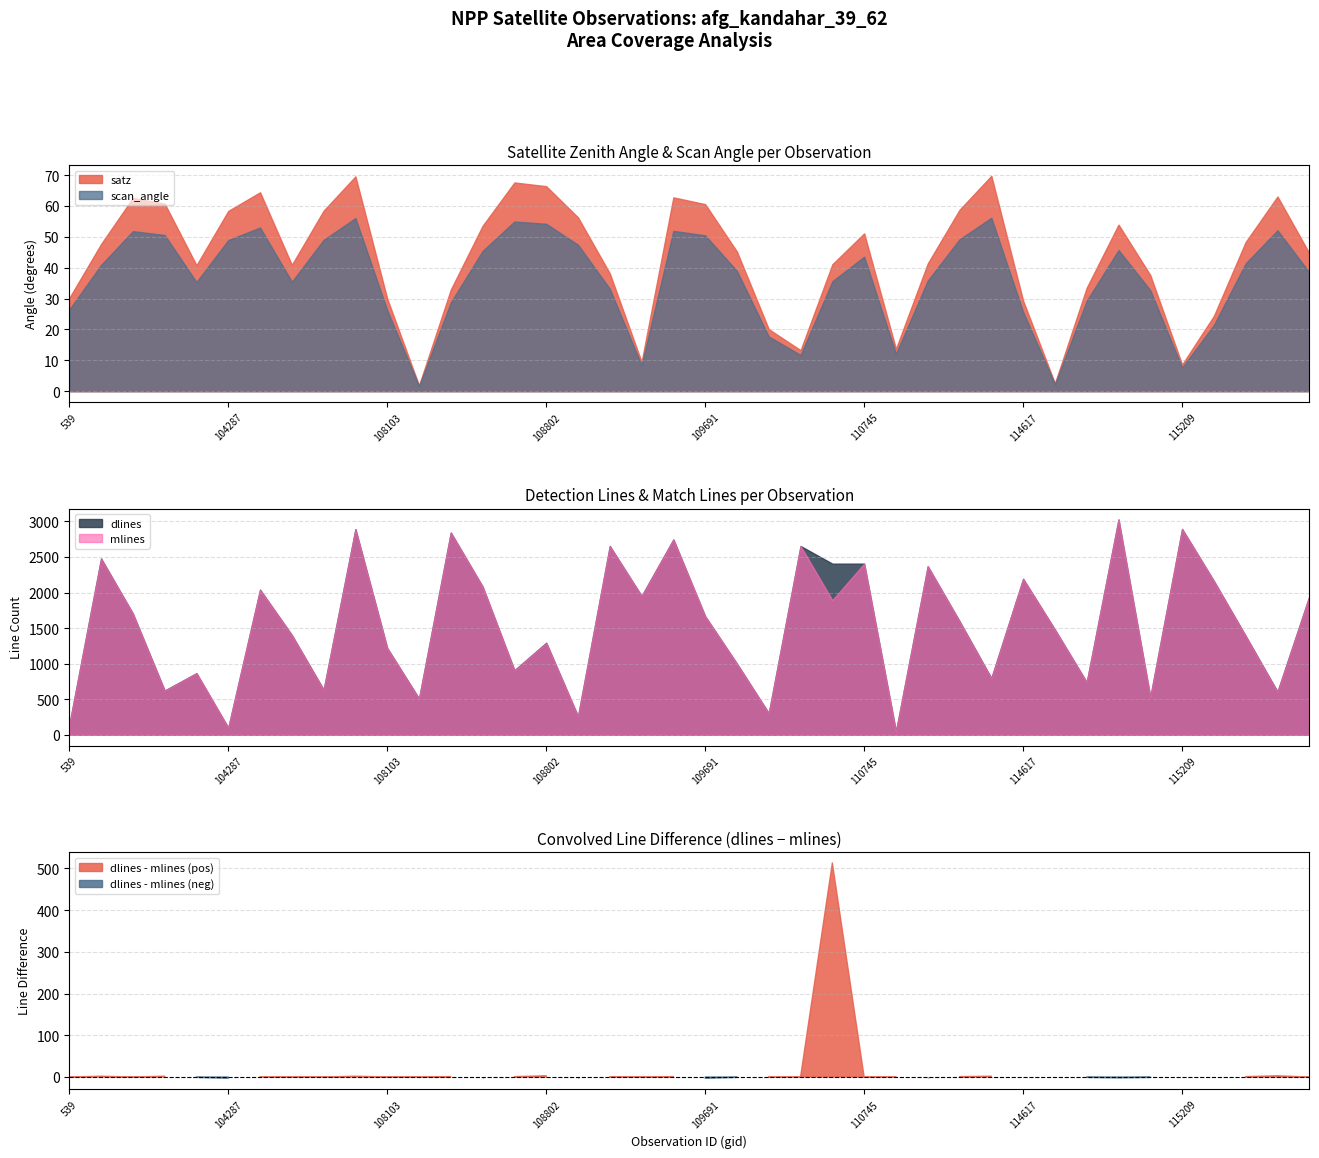

At which category is the sum across all series the highest?

114958